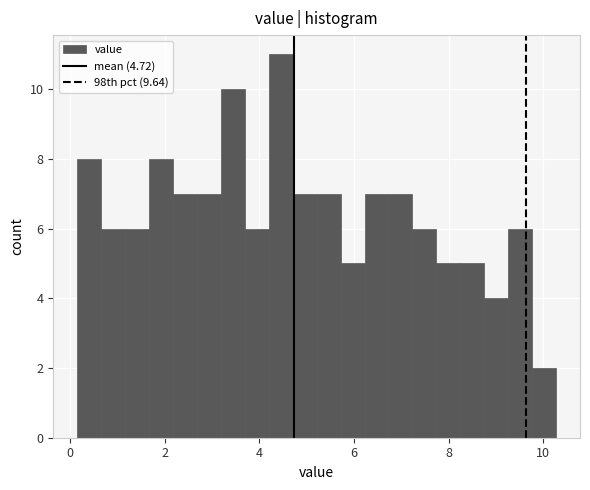

Read against the x-axis, roughly where is the centre of the tallest bar?

4.4